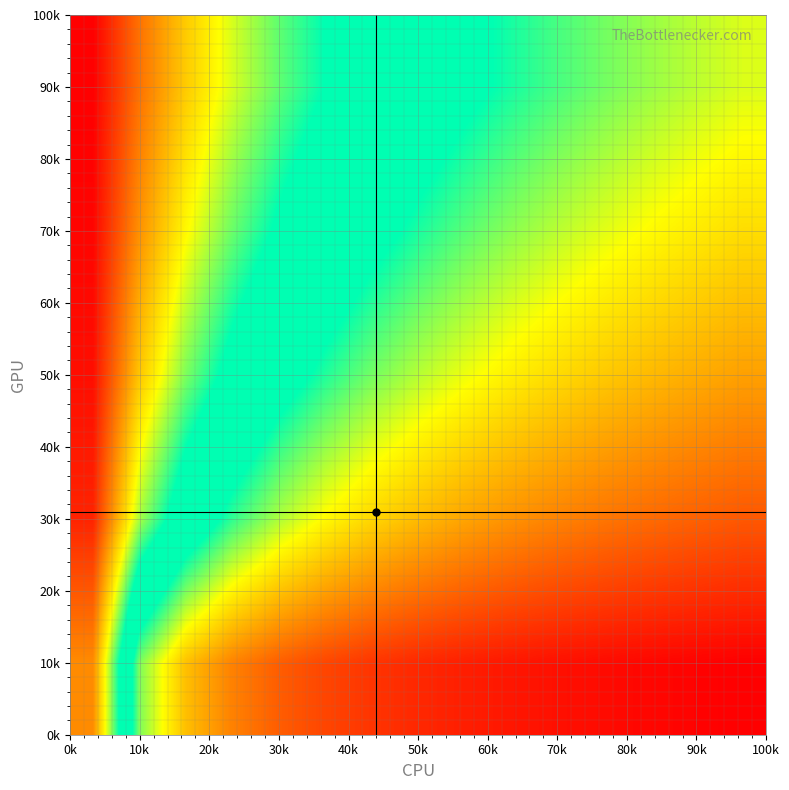

What is the maximum value shown in the chart?

1.0